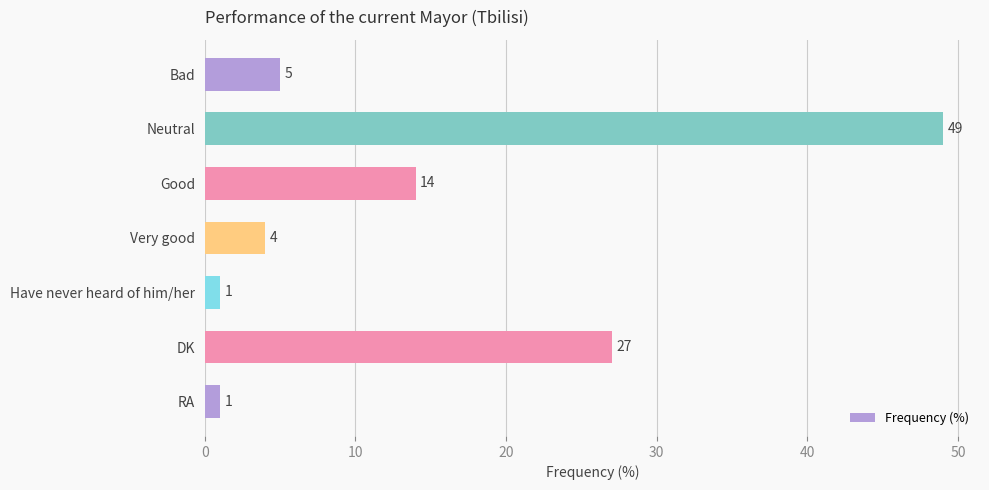

Does the chart contain any negative values?

No